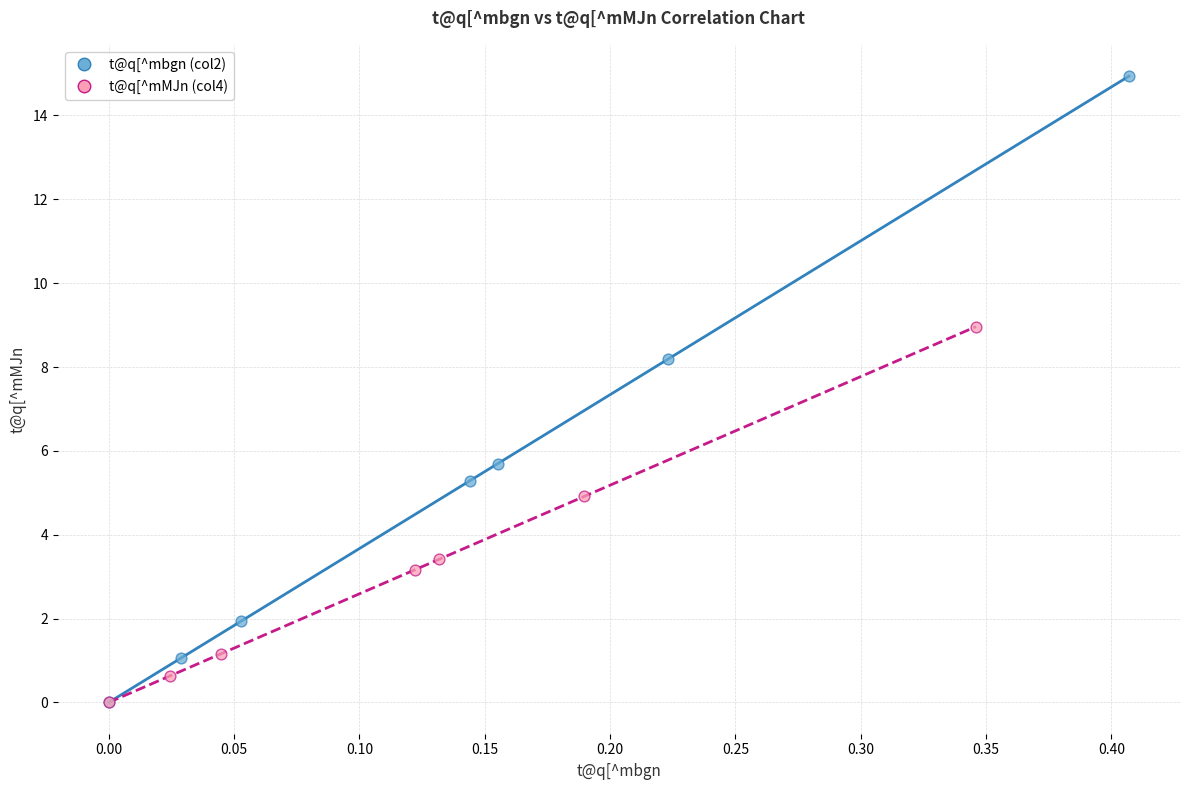

Which series contains the highest Y value?

t@q[^mbgn (col2)